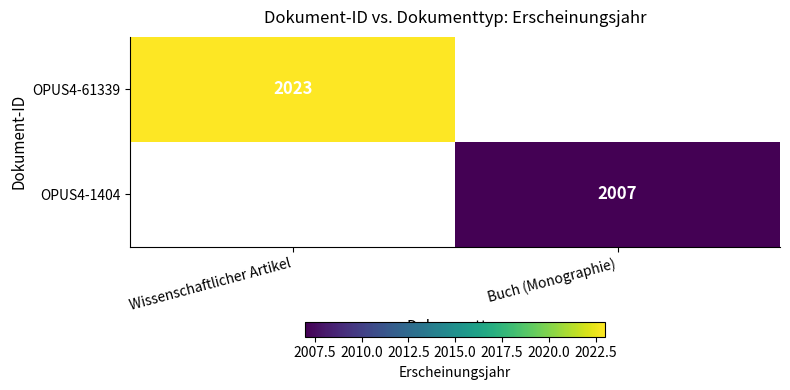

Is it true that OPUS4-1404 equals 1055 at Buch (Monographie)?

False